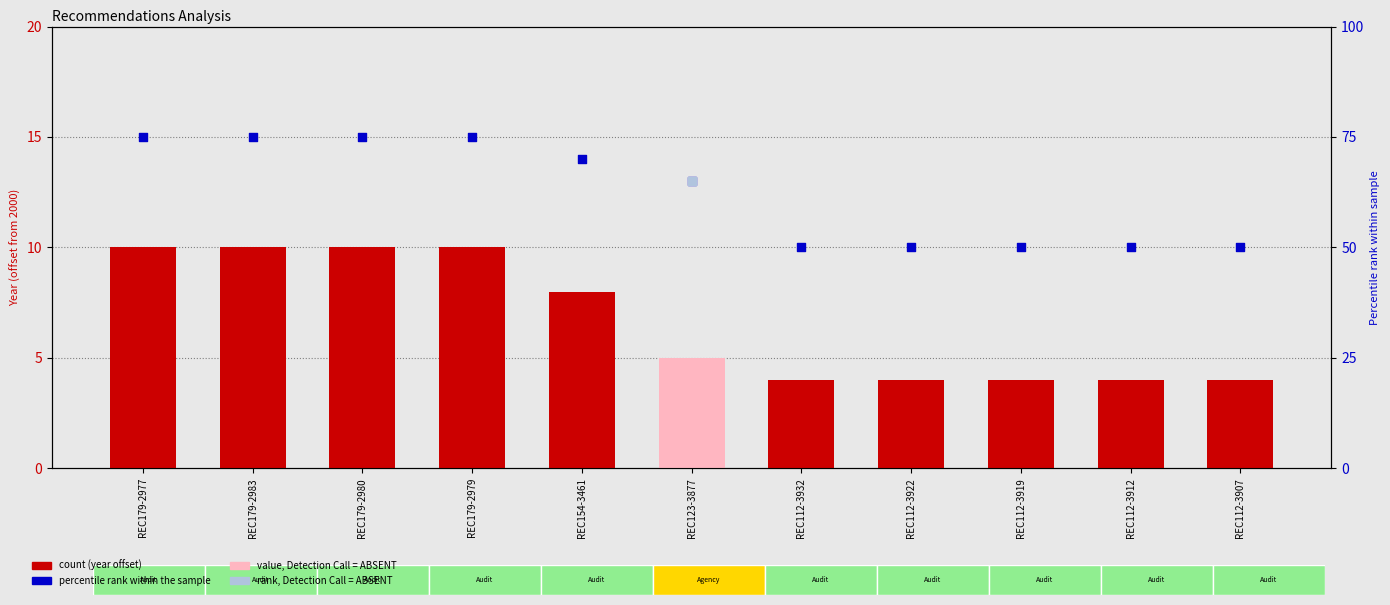

Is the value of Year (offset from 2000) at REC112-3932 greater than the value of percentile rank within the sample at REC112-3912?

No